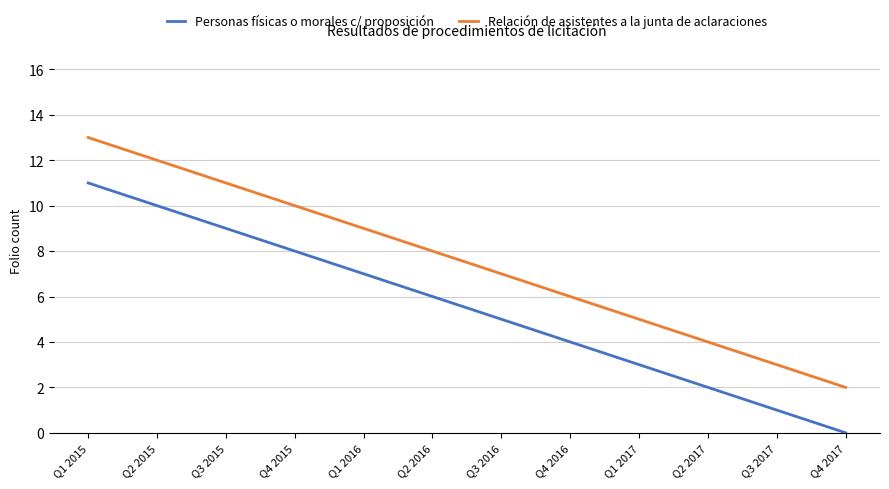

List the series in order of their peak value, highest first.

Relación de asistentes a la junta de aclaraciones, Personas físicas o morales c/ proposición